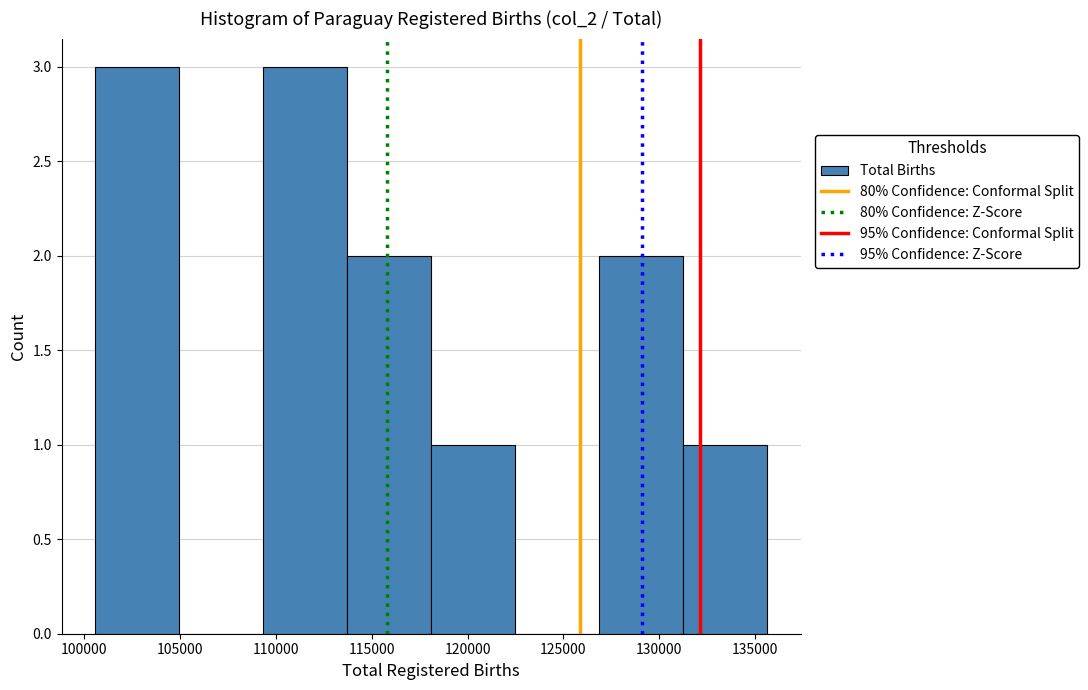

How tall is the bar that spans 113500 to 118000 on the x-axis? Neither the bar edges nor the heights are printed on the chart, so give them approximately, as read against the axes.

2